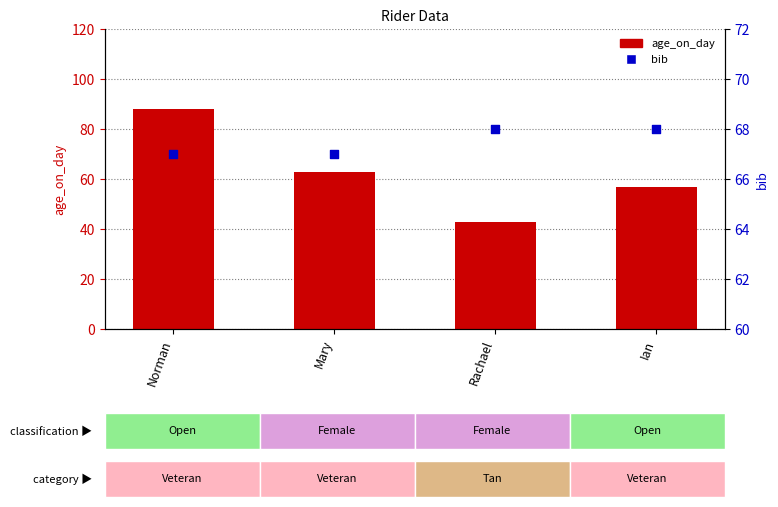

Which series reaches the minimum Y coordinate?

age_on_day